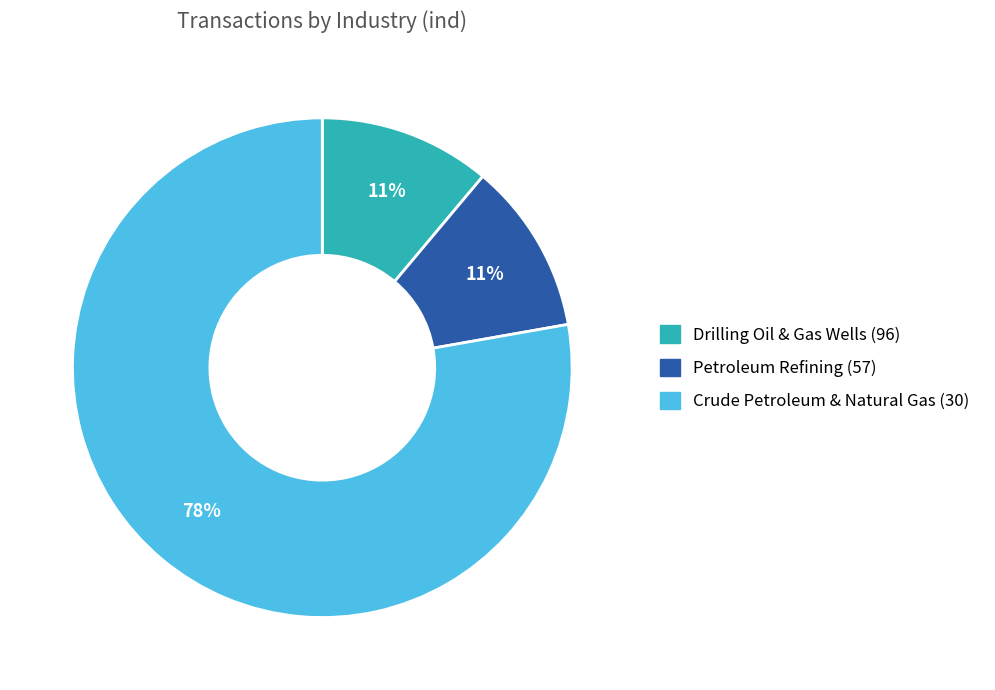

Which slice represents more than half of the pie?

Crude Petroleum & Natural Gas (30)